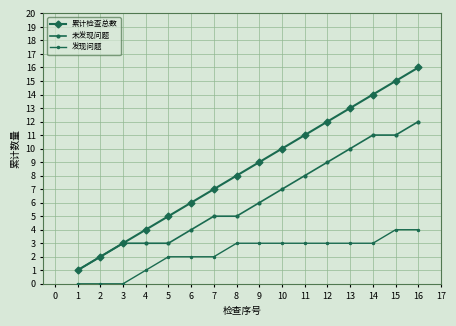

How many categories are shown in the chart?

16